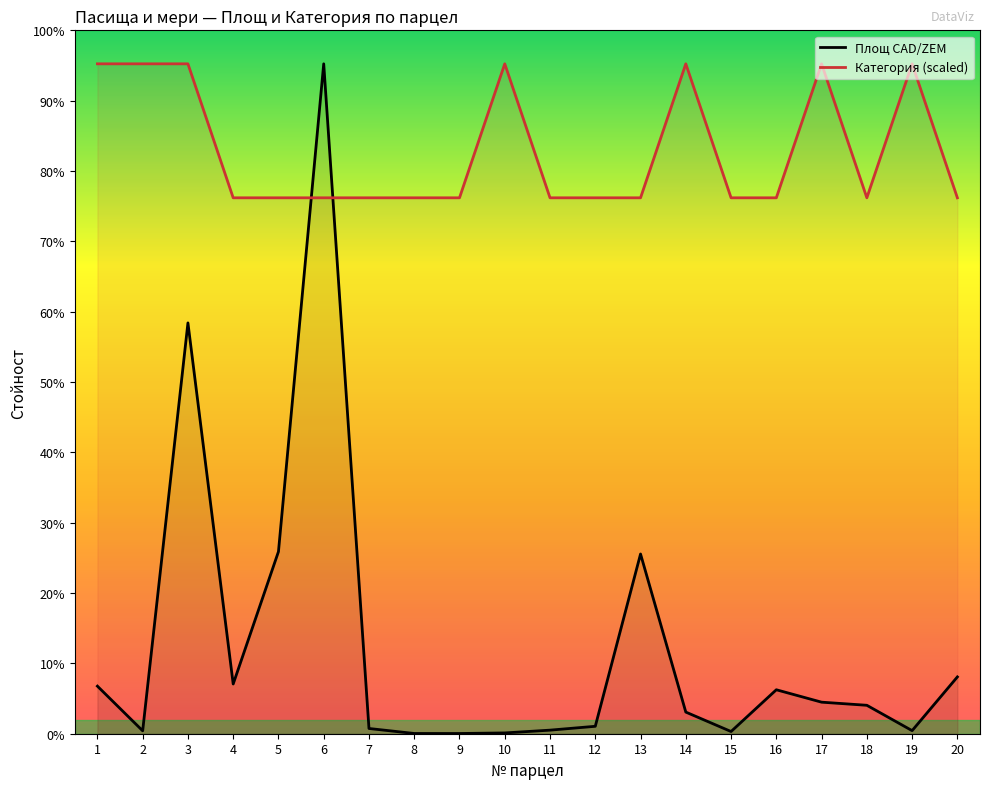

Reading left to right, extract all data points from this chart.

Площ CAD/ZEM: 20023.4	1227.3	172903.3	20927.2	76637.8	281945.0	2203.0	100.8	91.0	333.3	1504.5	3124.9	75645.1	9104.5	927.3	18502.3	13279.9	11966.7	1300.6	23906.8
Категория: 281945.0	281945.0	281945.0	225556.0	225556.0	225556.0	225556.0	225556.0	225556.0	281945.0	225556.0	225556.0	225556.0	281945.0	225556.0	225556.0	281945.0	225556.0	281945.0	225556.0